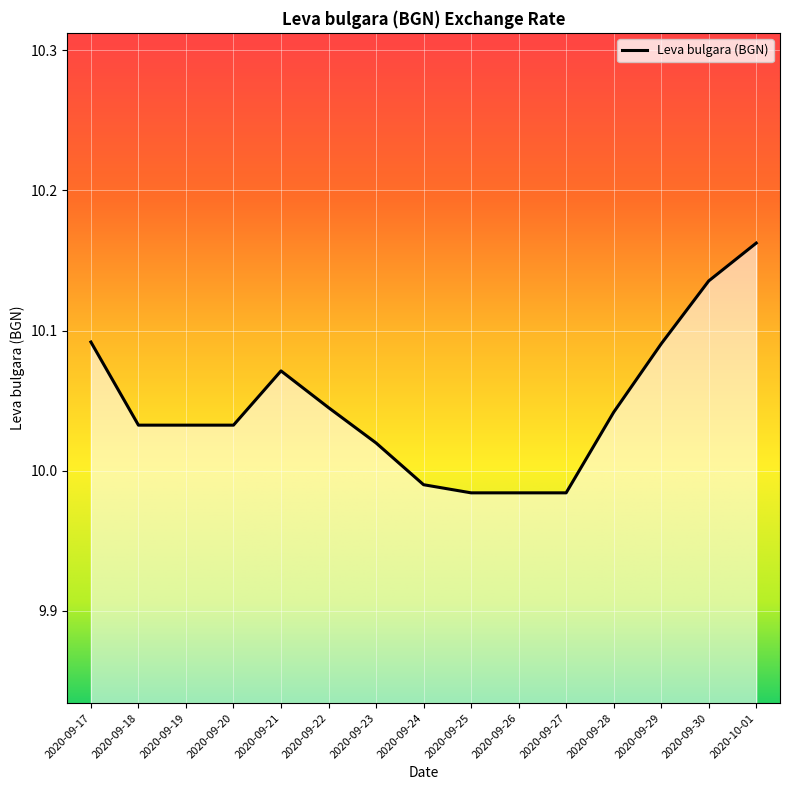

What is the difference between the maximum and minimum values?

0.2